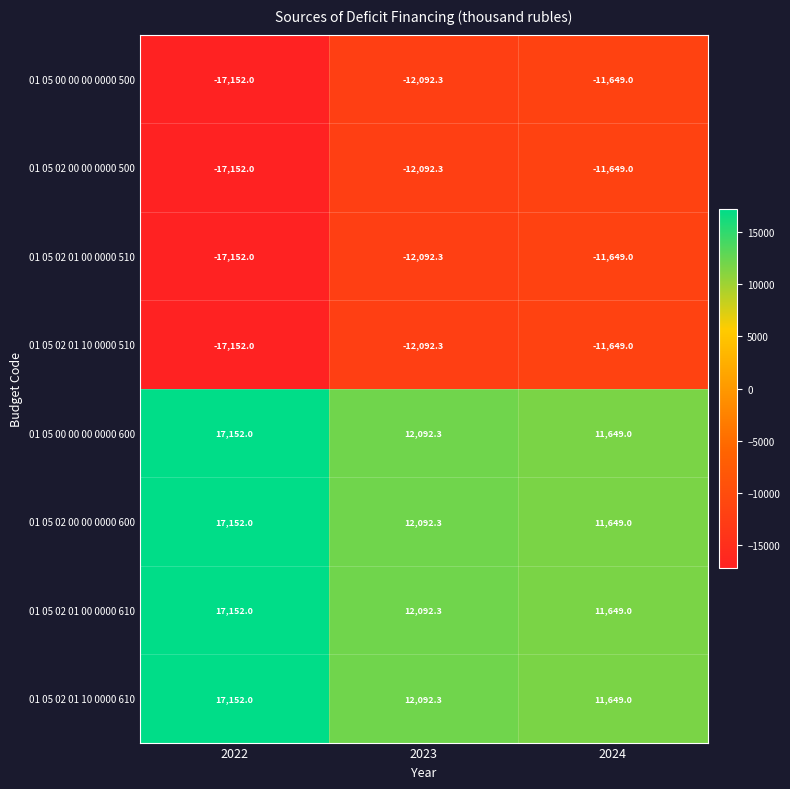

What is the difference between the maximum and minimum values in the 01 05 02 00 00 0000 500 series?

5503.0